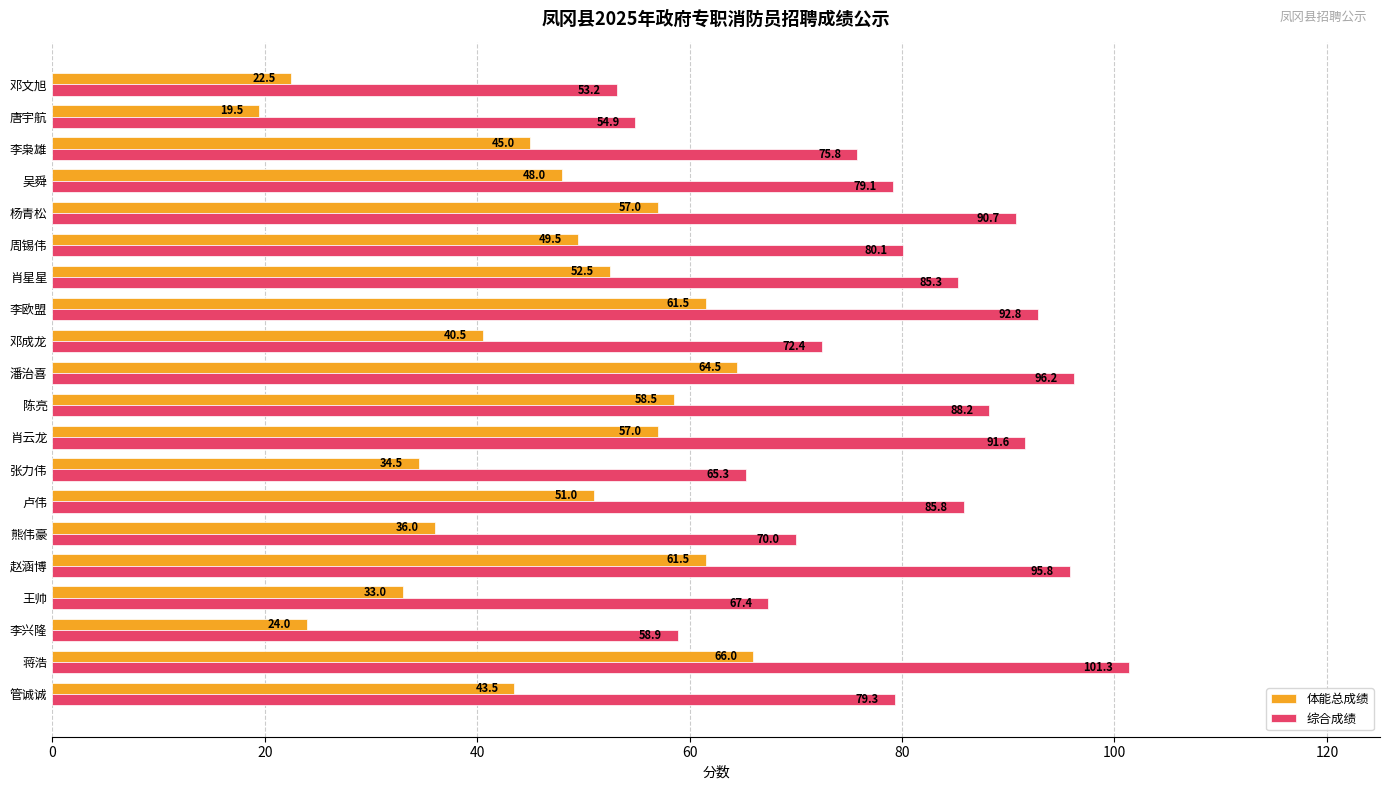

What is the difference between the maximum and minimum values in the 综合成绩 series?

48.2